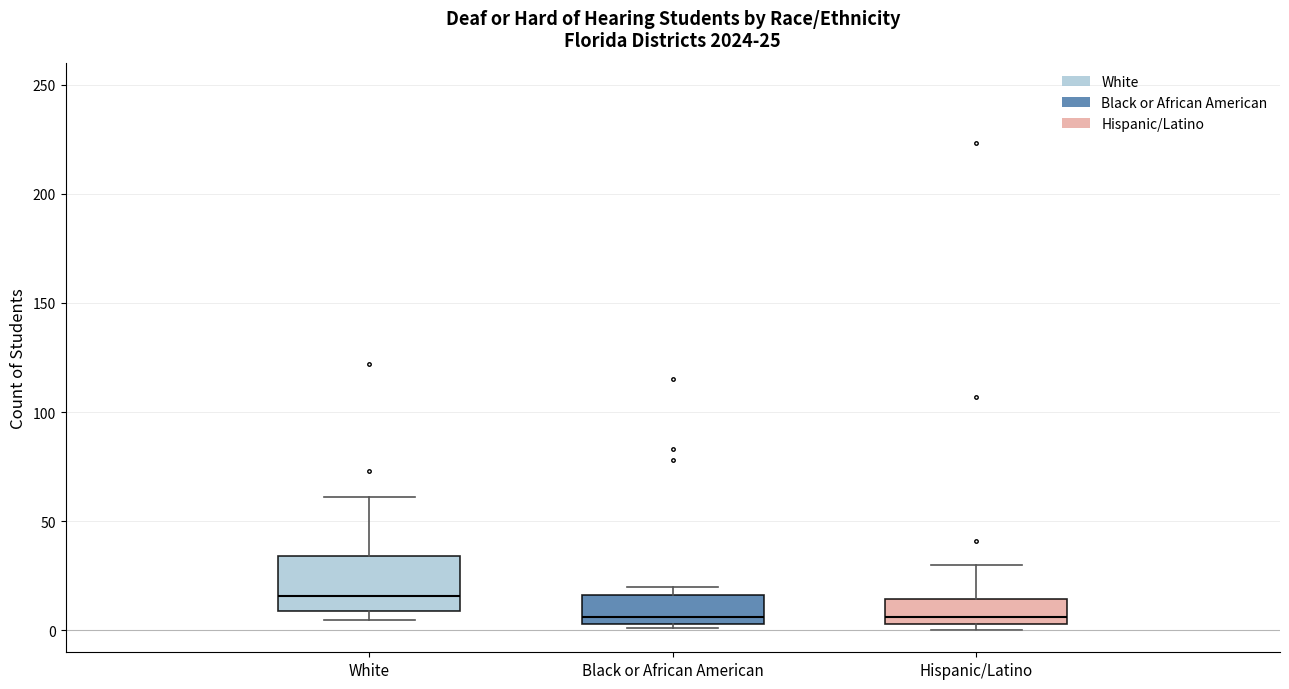

Which box is the tallest, from its lower edge to its upper edge?

White